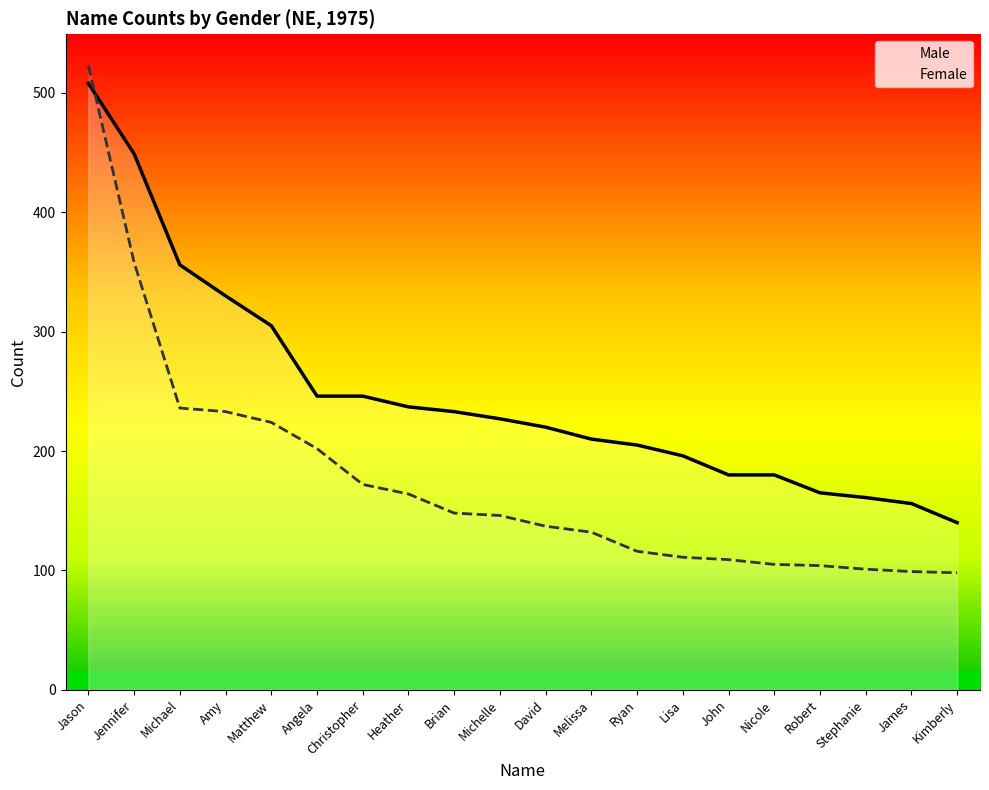

The value of Male at Michael is 356. True or false?

True